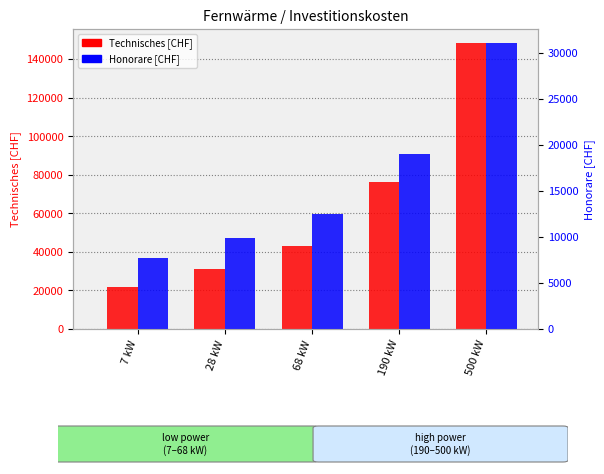

What is the sum of the Honorare [CHF] values at 190 kW and 68 kW?

31537